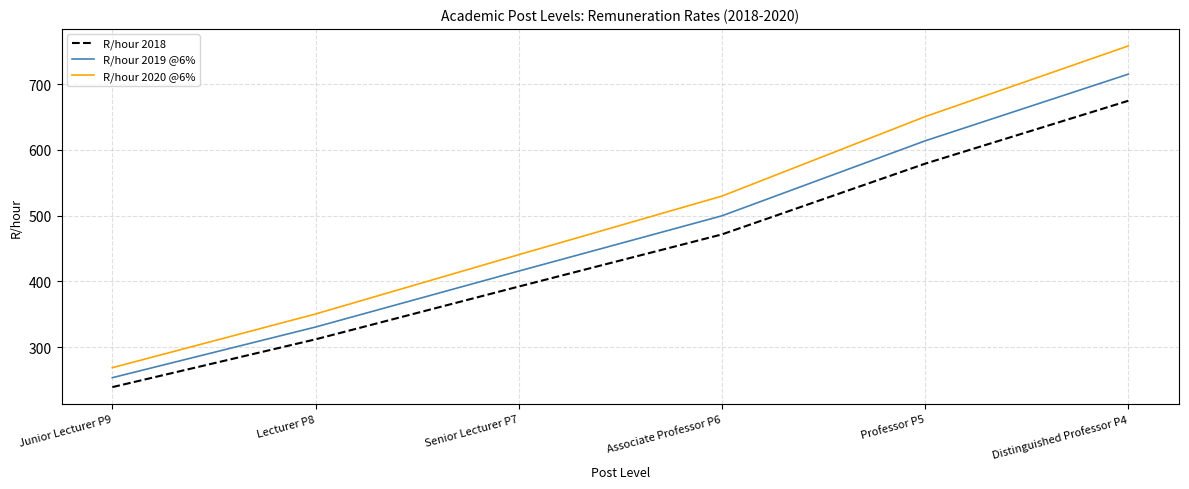

What is the difference between the maximum and minimum values in the R/hour 2020 @6% series?

489.5